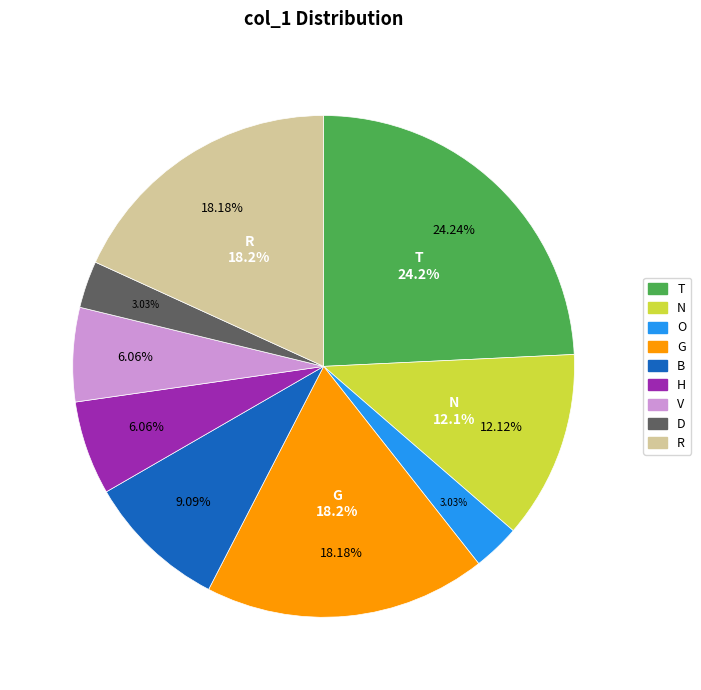

Which category has the biggest portion of the pie?

T